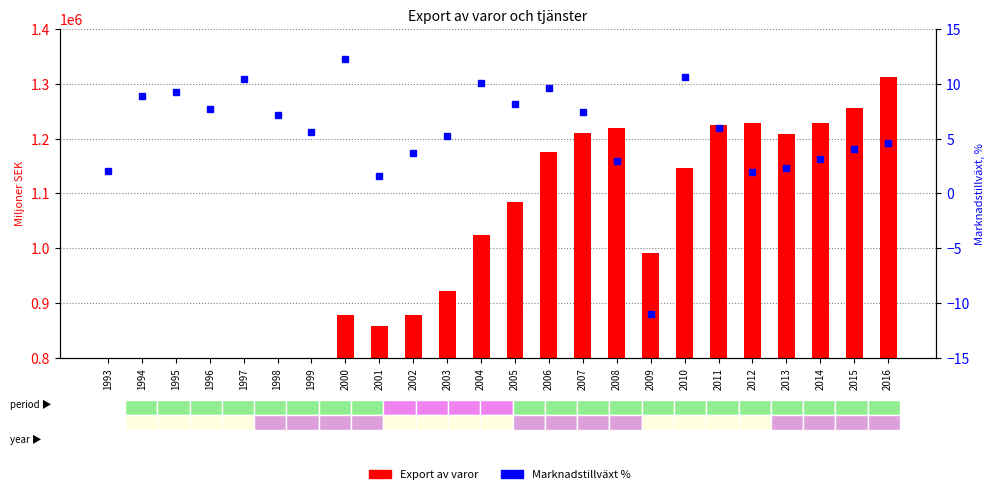

What is the sum of the Marknad tillväxt % values at 2011 and 1995?

15.3